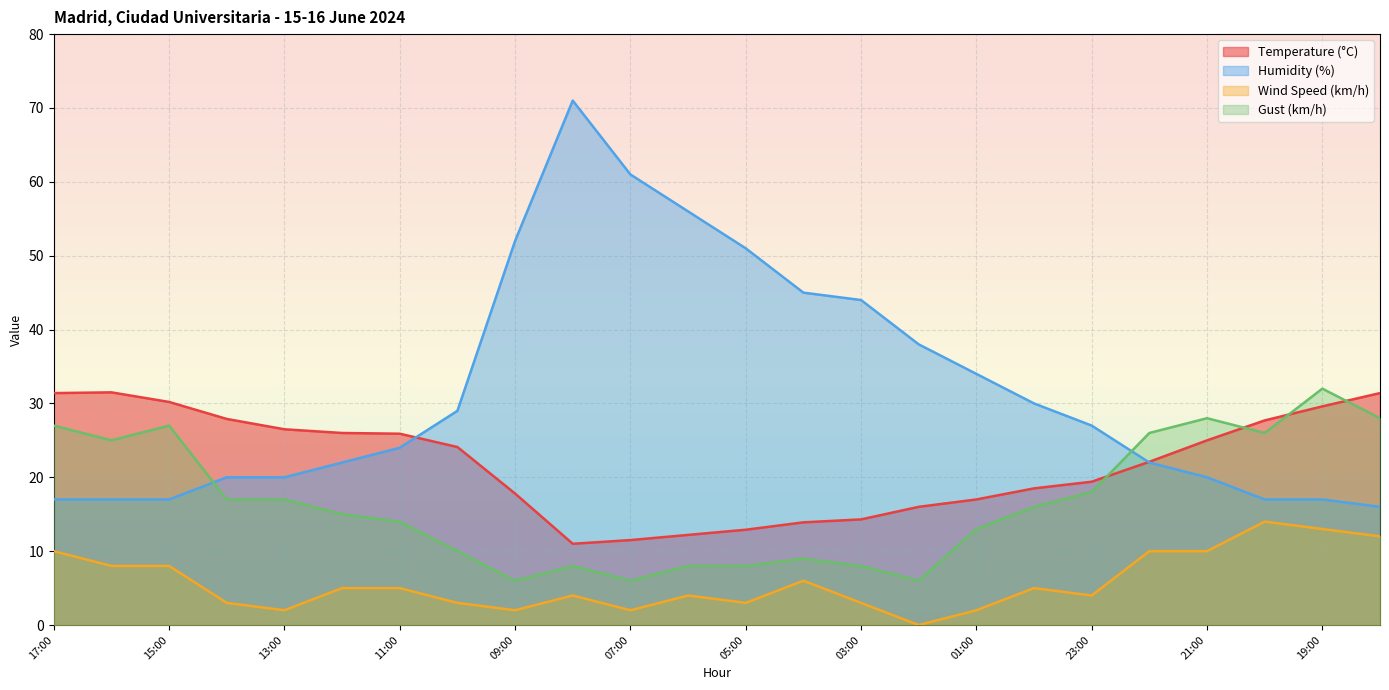

How many intersections are there between Humidity (%) and Gust (km/h)?

2